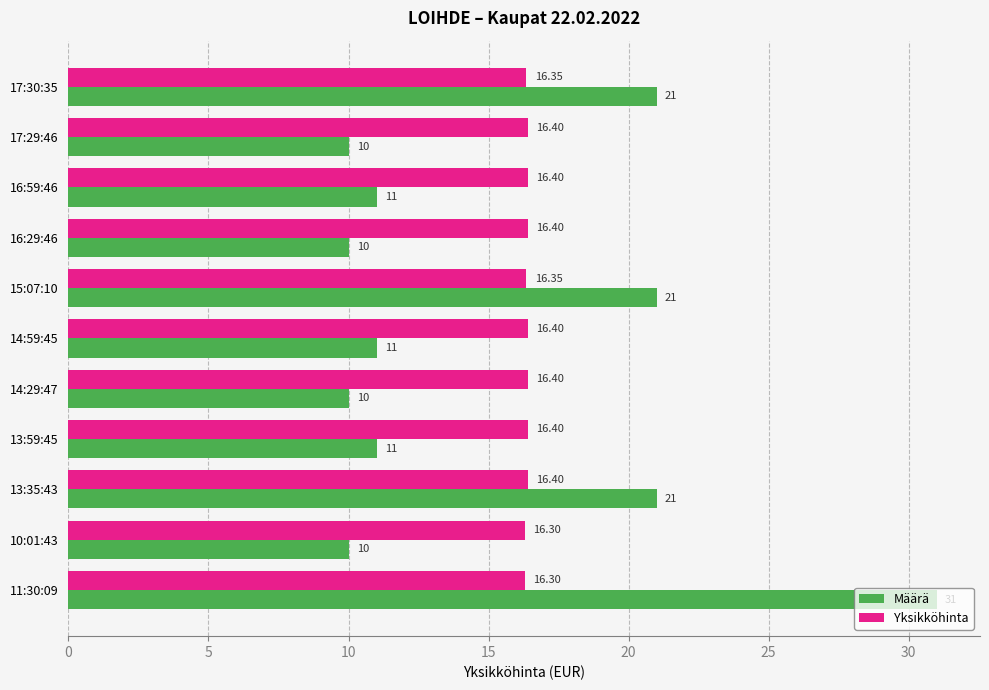

Which series has the widest spread of values?

Määrä